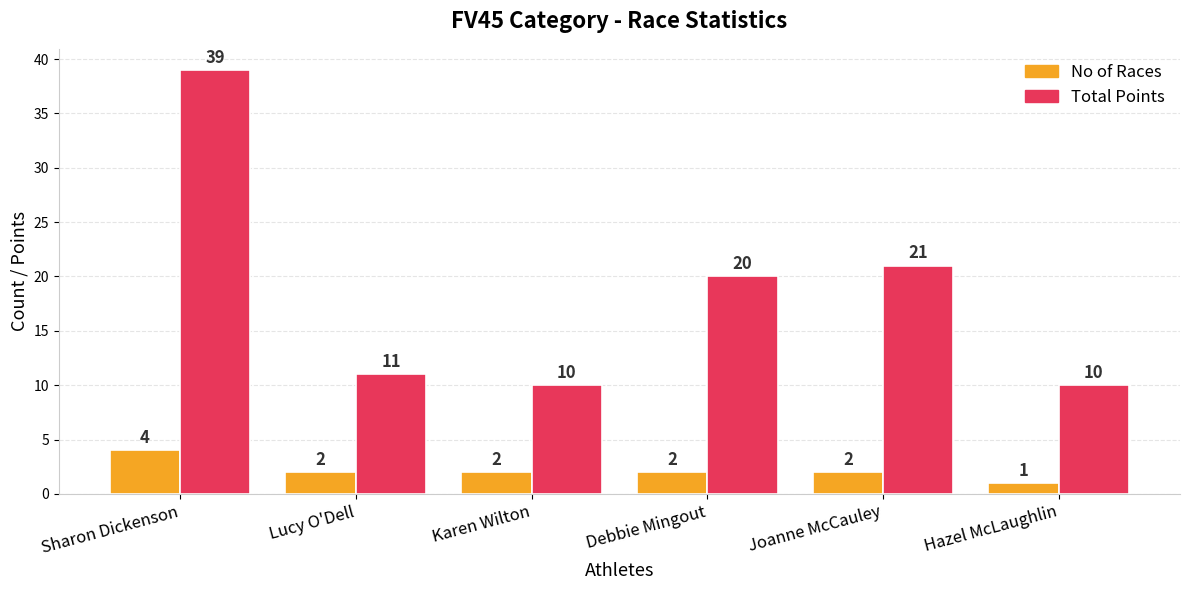

How many values in the Total Points series are below 20?

3